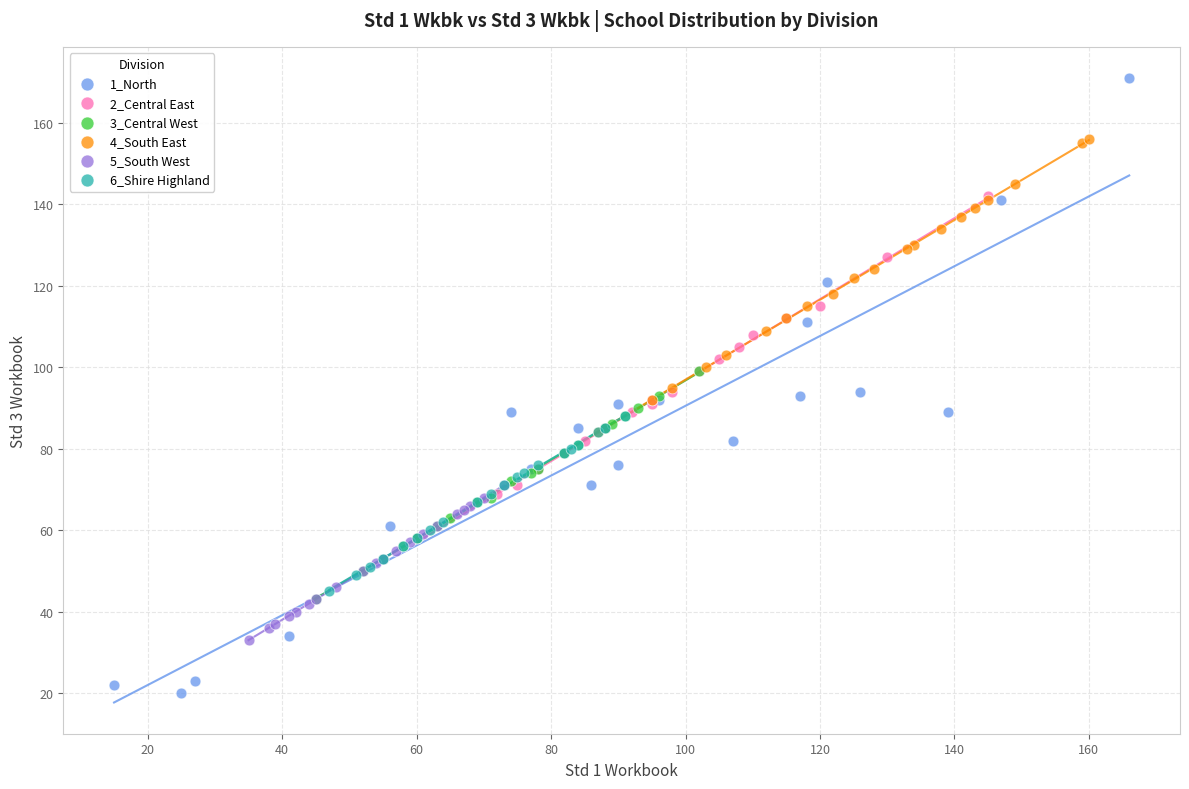

Which series reaches the maximum Y coordinate?

1_North